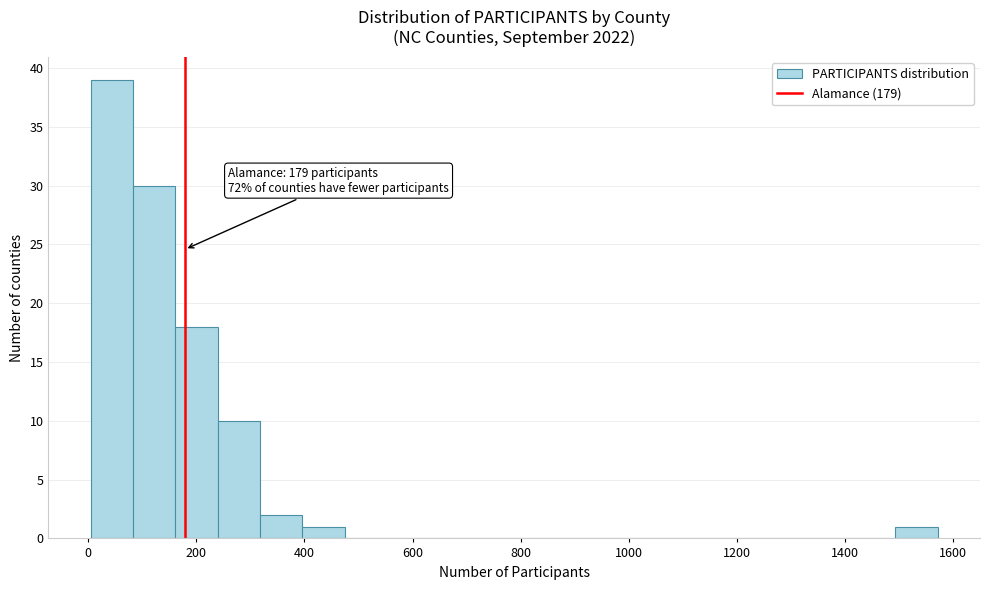

Around what value on the x-axis is the tallest bar? Give the approximate position of its centre, as read against the axis.

40